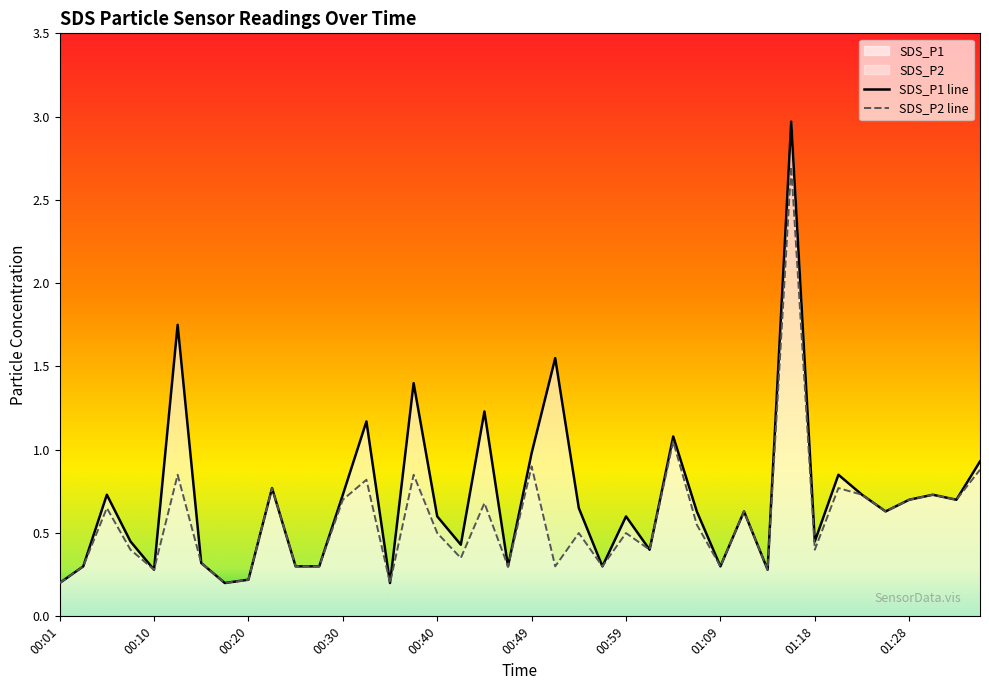

Is it true that SDS_P2 equals 1.1 at 00:13?

False